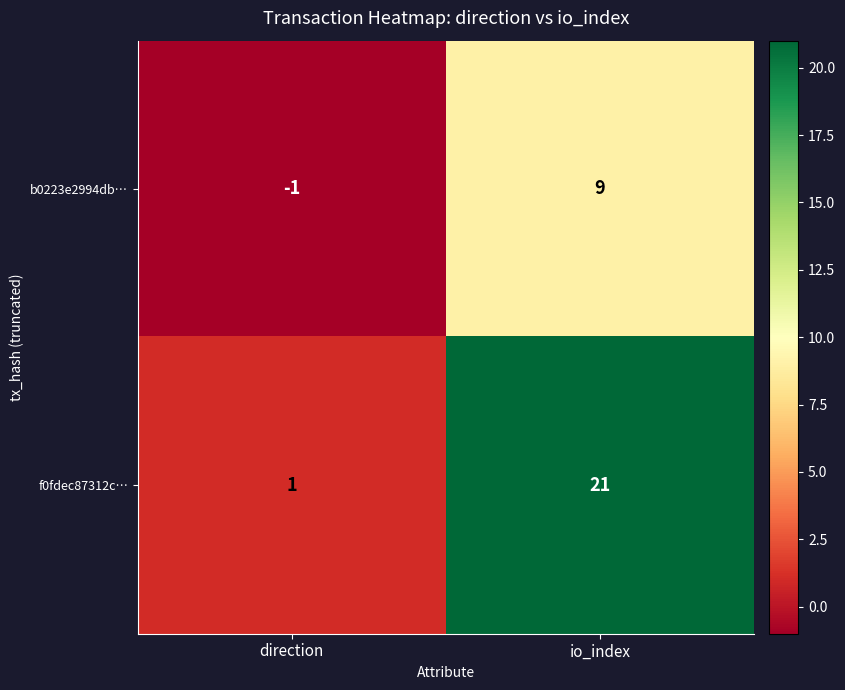

Reading left to right, list all the values displayed in this chart.

b0223e2994db…: -1	9
f0fdec87312c…: 1	21